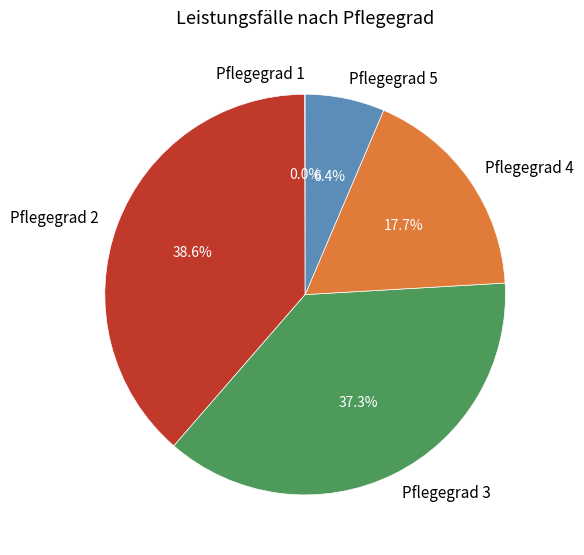

How much of the chart is everything except Pflegegrad 5?

93.6%